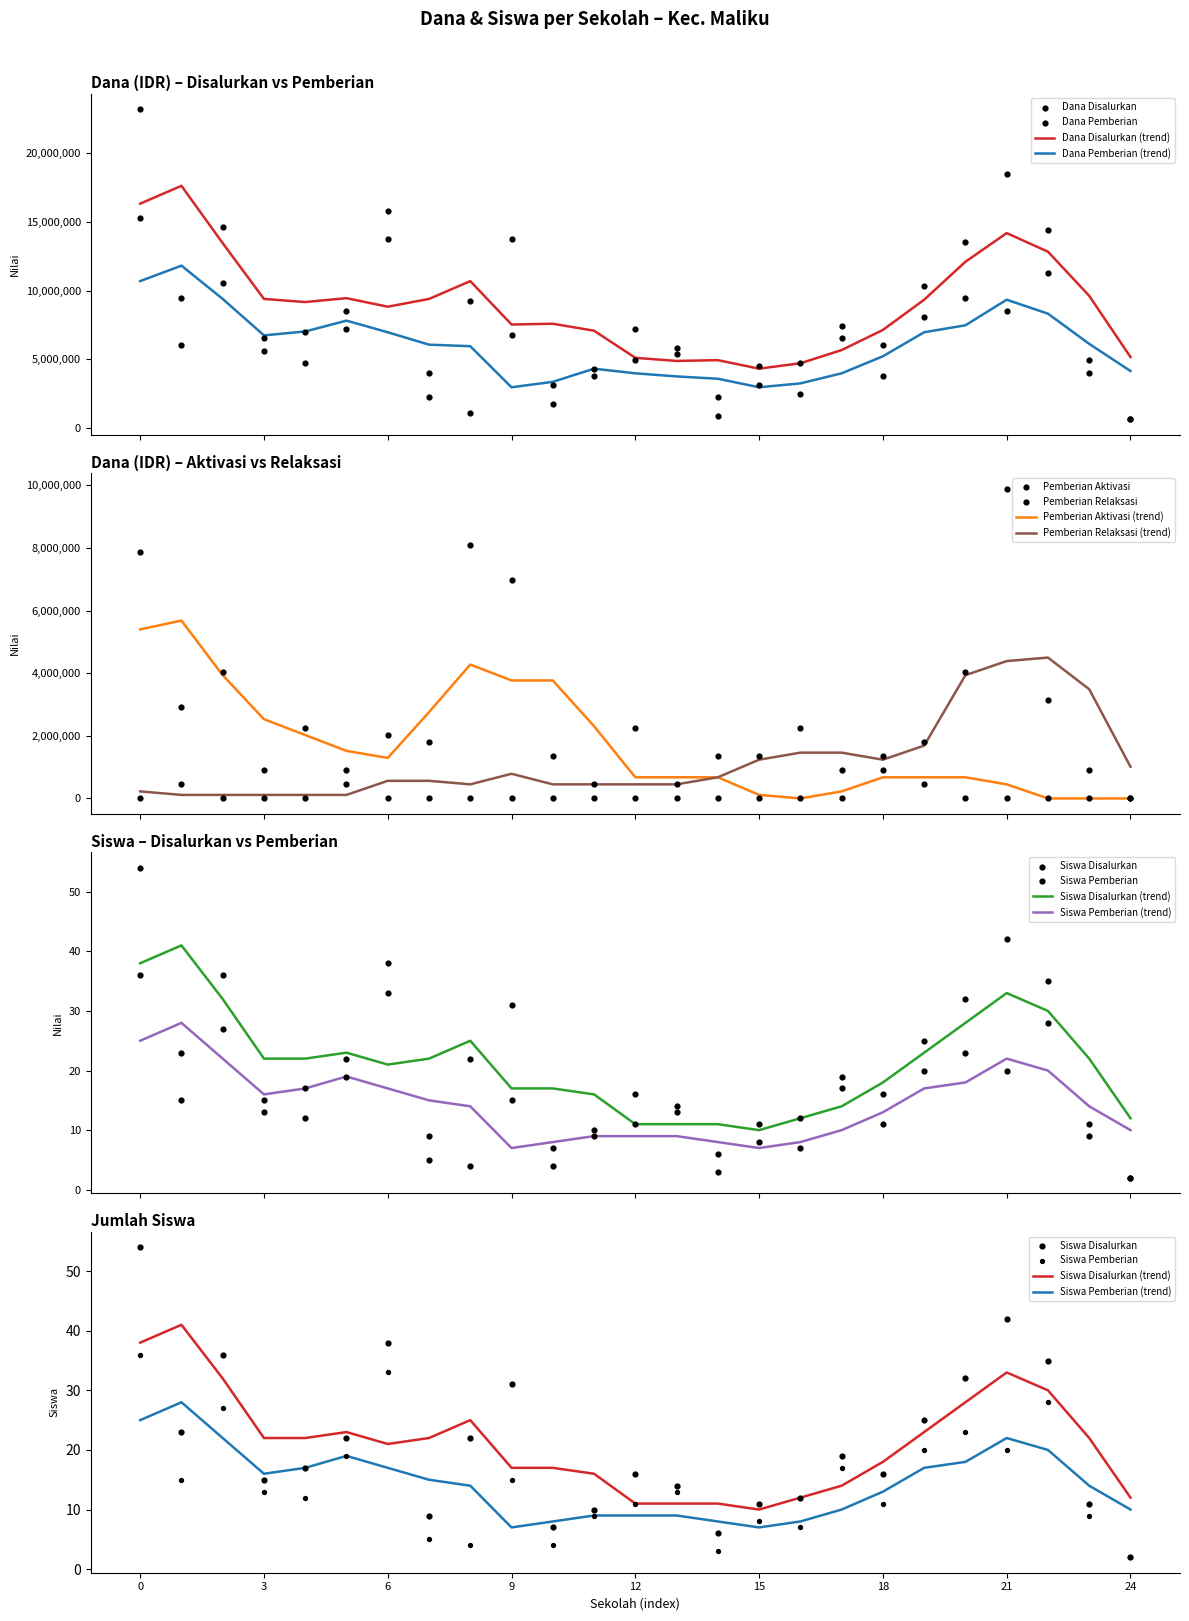

True or false: Dana Pemberian (trend) and Dana Disalurkan (trend) intersect in this chart.

False